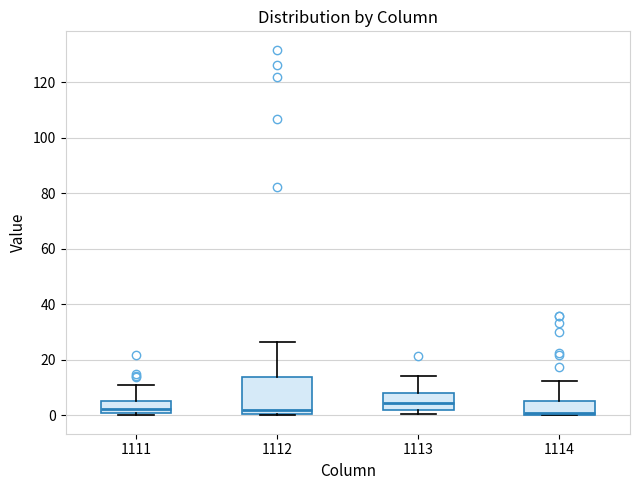

Reading left to right, read every box against the y-axis: the position of its median line, the range the box covers, and the ends of its whiskers. The values are not printed on the chart, so give them approximately, as read against the axis.

1111: median 2, box 0 to 6, whiskers 0 (just below the box's lower edge) to 12
1112: median 2, box 0 to 14, whiskers 0 to 26
1113: median 4, box 2 to 8, whiskers 0 to 14
1114: median 0 (just above the box's lower edge), box 0 to 6, whiskers 0 to 12